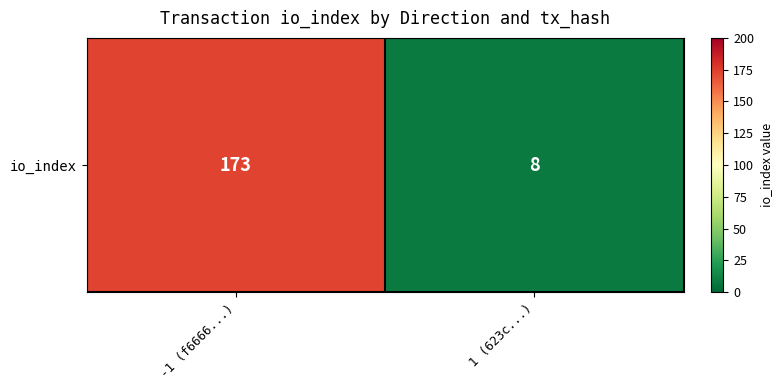

Rank the categories by value from highest to lowest.

-1 (f6666...), 1 (623c...)